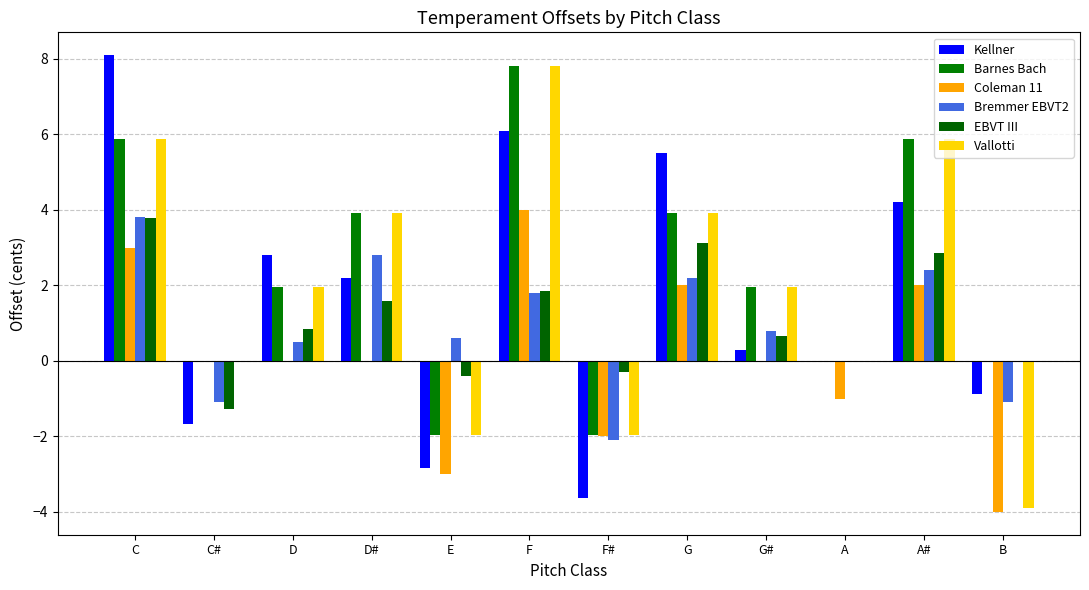

Reading left to right, what are all the values shown in this chart?

Kellner: C=8.1	C#=-1.7	D=2.8	D#=2.2	E=-2.8	F=6.1	F#=-3.6	G=5.5	G#=0.3	A=0.0	A#=4.2	B=-0.9
Barnes Bach: C=5.9	C#=0.0	D=2.0	D#=3.9	E=-2.0	F=7.8	F#=-2.0	G=3.9	G#=2.0	A=0.0	A#=5.9	B=0.0
Coleman 11: C=3.0	C#=0.0	D=0.0	D#=0.0	E=-3.0	F=4.0	F#=-2.0	G=2.0	G#=0.0	A=-1.0	A#=2.0	B=-4.0
Bremmer EBVT2: C=3.8	C#=-1.1	D=0.5	D#=2.8	E=0.6	F=1.8	F#=-2.1	G=2.2	G#=0.8	A=0.0	A#=2.4	B=-1.1
EBVT III: C=3.8	C#=-1.3	D=0.9	D#=1.6	E=-0.4	F=1.8	F#=-0.3	G=3.1	G#=0.7	A=0.0	A#=2.9	B=-0.0
Vallotti: C=5.9	C#=0.0	D=2.0	D#=3.9	E=-2.0	F=7.8	F#=-2.0	G=3.9	G#=2.0	A=0.0	A#=5.9	B=-3.9